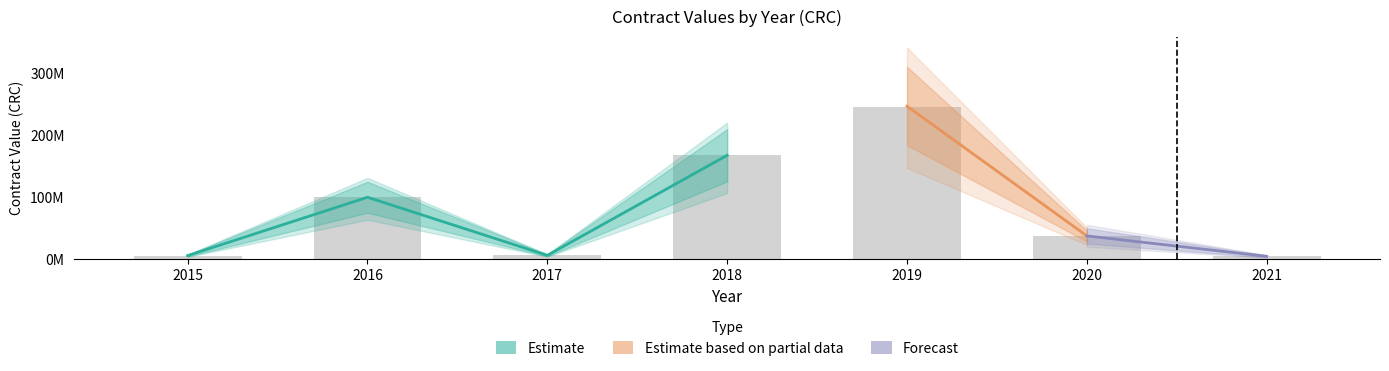

Is it true that awards_value equals 291775482 at 2018?

False